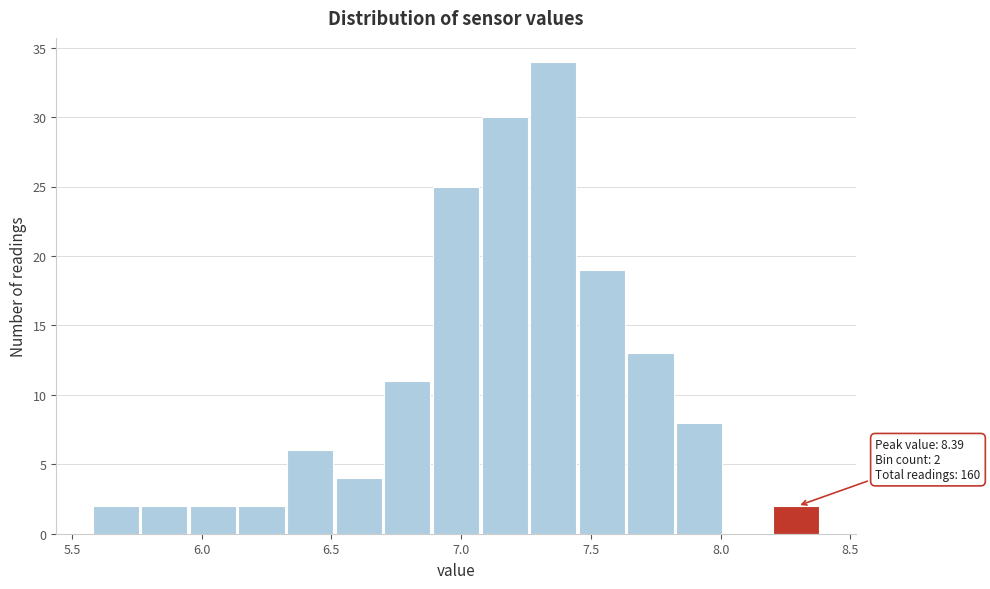

Around what value on the x-axis is the tallest bar? Give the approximate position of its centre, as read against the axis.

7.35